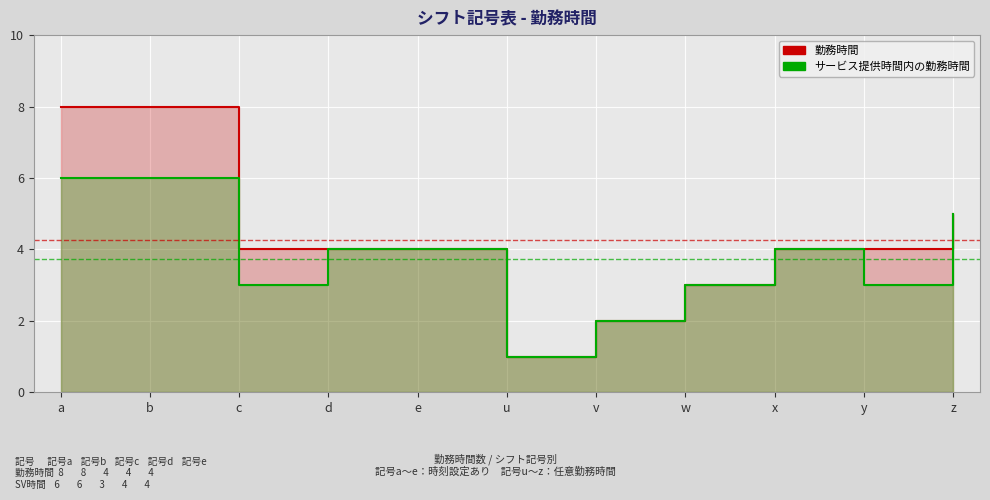

How many data points in サービス提供時間内の勤務時間 are less than 4?

5